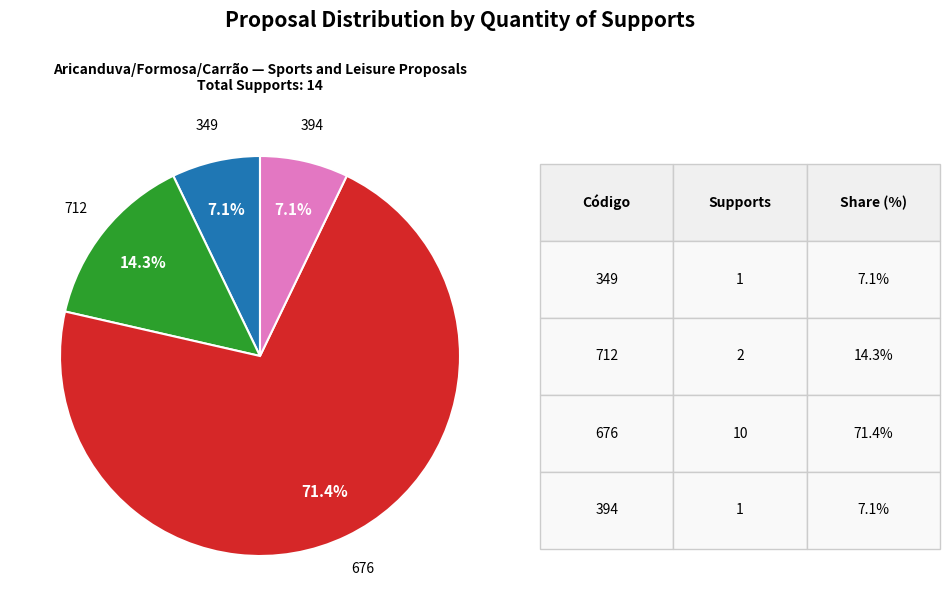

Which category has the biggest portion of the pie?

676